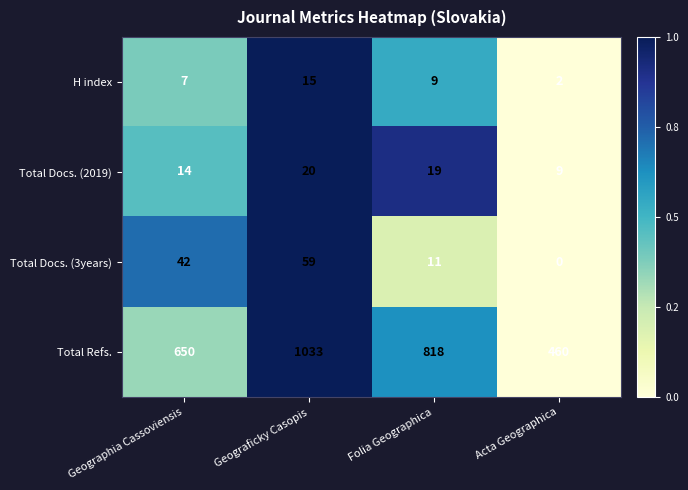

The Total Docs. (2019) series shows 4 at Geographia Cassoviensis. True or false?

False